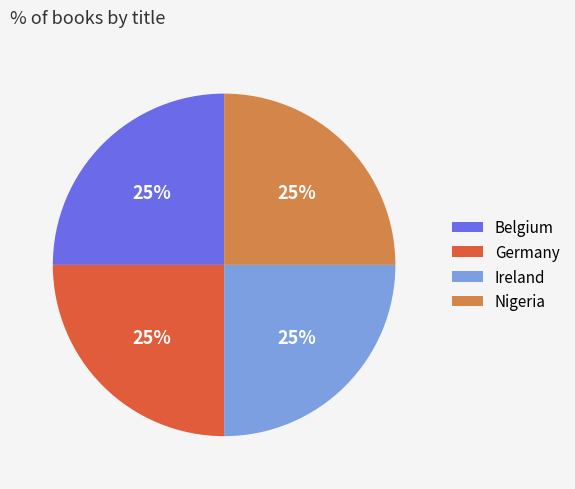

Approximately how many times larger is the value at Ireland compared to Nigeria?

1.0